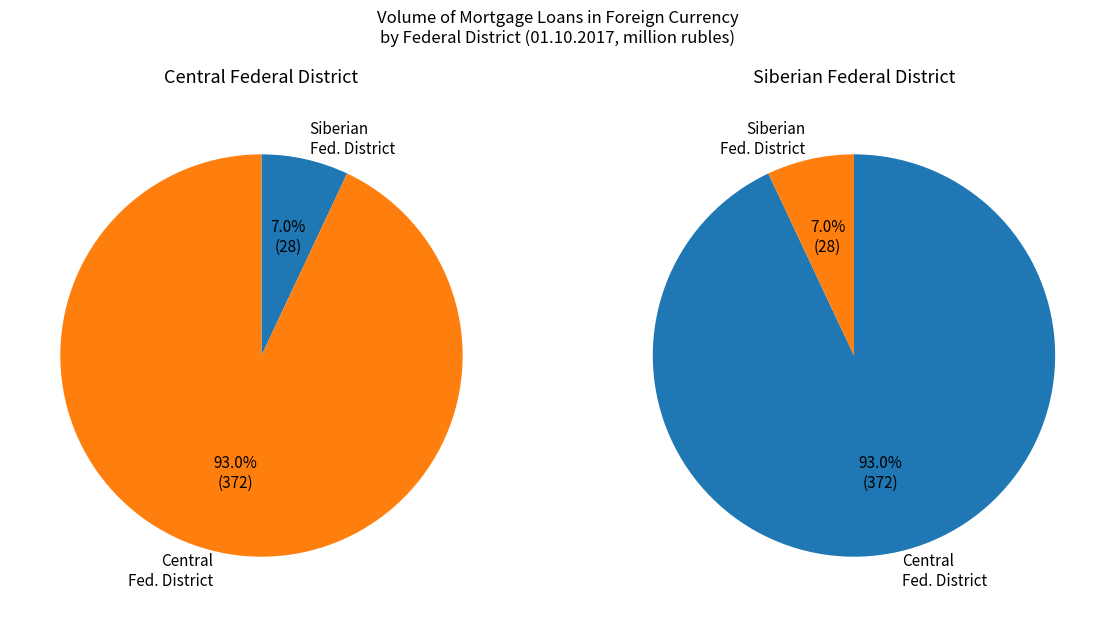

Does any single category account for the majority?

Yes